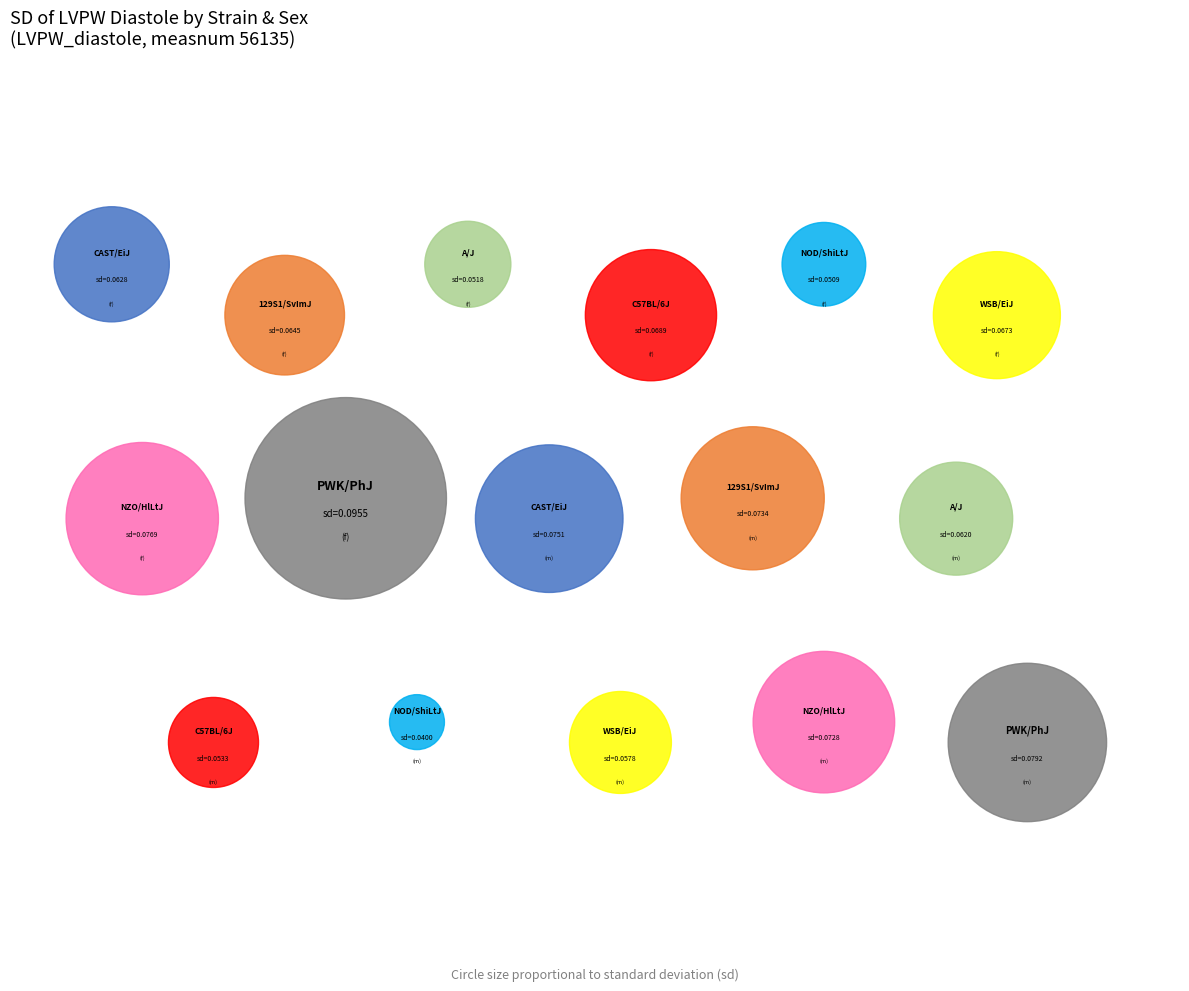

How many segments does this pie chart have?

16